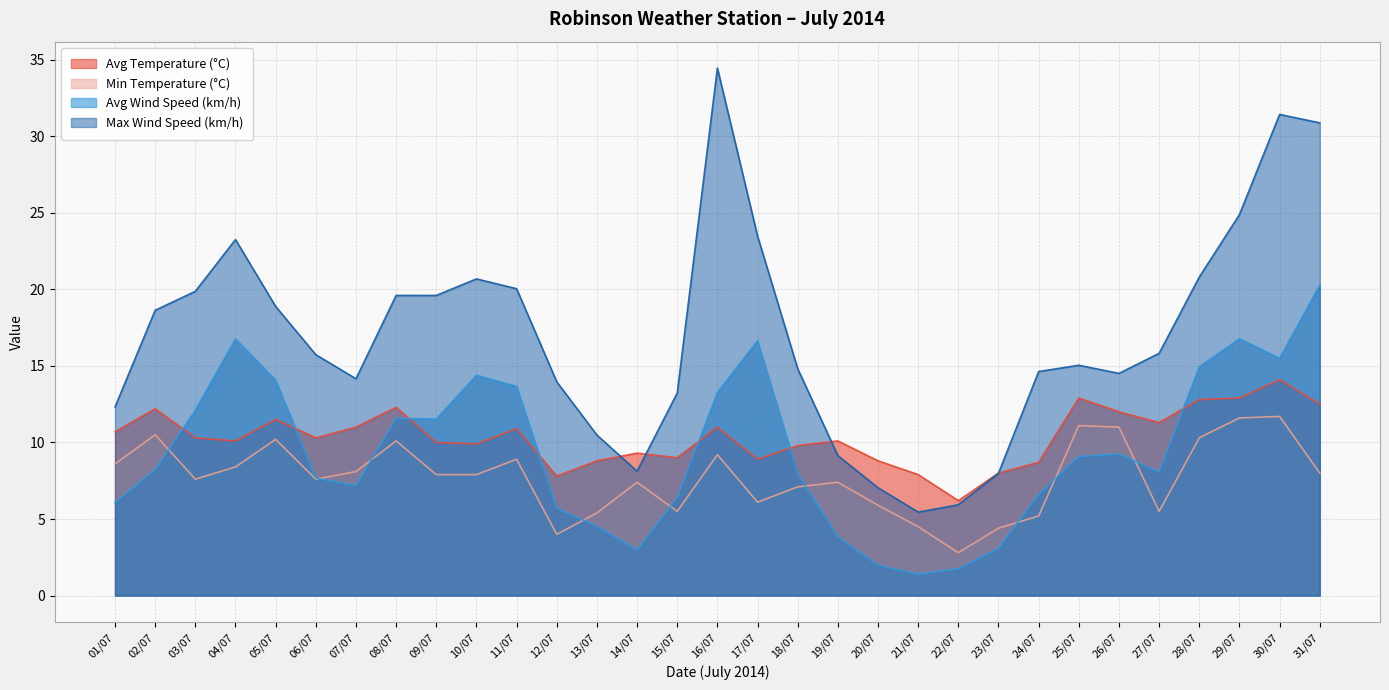

Reading right to left, extract all data points from this chart.

Avg Temperature (°C): 31/07=12.5	30/07=14.1	29/07=12.9	28/07=12.8	27/07=11.3	26/07=12.0	25/07=12.9	24/07=8.7	23/07=8.0	22/07=6.2	21/07=7.9	20/07=8.8	19/07=10.1	18/07=9.8	17/07=8.9	16/07=11.0	15/07=9.0	14/07=9.3	13/07=8.8	12/07=7.8	11/07=10.9	10/07=9.9	09/07=10.0	08/07=12.3	07/07=11.0	06/07=10.3	05/07=11.5	04/07=10.1	03/07=10.3	02/07=12.2	01/07=10.7
Min Temperature (°C): 31/07=8.0	30/07=11.7	29/07=11.6	28/07=10.3	27/07=5.5	26/07=11.0	25/07=11.1	24/07=5.2	23/07=4.4	22/07=2.8	21/07=4.5	20/07=5.9	19/07=7.4	18/07=7.1	17/07=6.1	16/07=9.2	15/07=5.5	14/07=7.4	13/07=5.4	12/07=4.0	11/07=8.9	10/07=7.9	09/07=7.9	08/07=10.1	07/07=8.1	06/07=7.6	05/07=10.2	04/07=8.4	03/07=7.6	02/07=10.5	01/07=8.6
Avg Wind Speed (km/h): 31/07=20.3	30/07=15.5	29/07=16.8	28/07=14.9	27/07=8.1	26/07=9.2	25/07=9.1	24/07=6.6	23/07=3.1	22/07=1.8	21/07=1.4	20/07=2.0	19/07=3.8	18/07=8.0	17/07=16.6	16/07=13.3	15/07=6.4	14/07=3.0	13/07=4.5	12/07=5.7	11/07=13.7	10/07=14.4	09/07=11.5	08/07=11.6	07/07=7.2	06/07=7.7	05/07=14.1	04/07=16.8	03/07=12.1	02/07=8.2	01/07=6.1
Max Wind Speed (km/h): 31/07=30.9	30/07=31.4	29/07=24.9	28/07=20.8	27/07=15.8	26/07=14.5	25/07=15.0	24/07=14.6	23/07=8.0	22/07=5.9	21/07=5.5	20/07=7.0	19/07=9.1	18/07=14.8	17/07=23.5	16/07=34.5	15/07=13.2	14/07=8.1	13/07=10.5	12/07=14.0	11/07=20.0	10/07=20.7	09/07=19.6	08/07=19.6	07/07=14.2	06/07=15.7	05/07=18.9	04/07=23.2	03/07=19.9	02/07=18.6	01/07=12.3